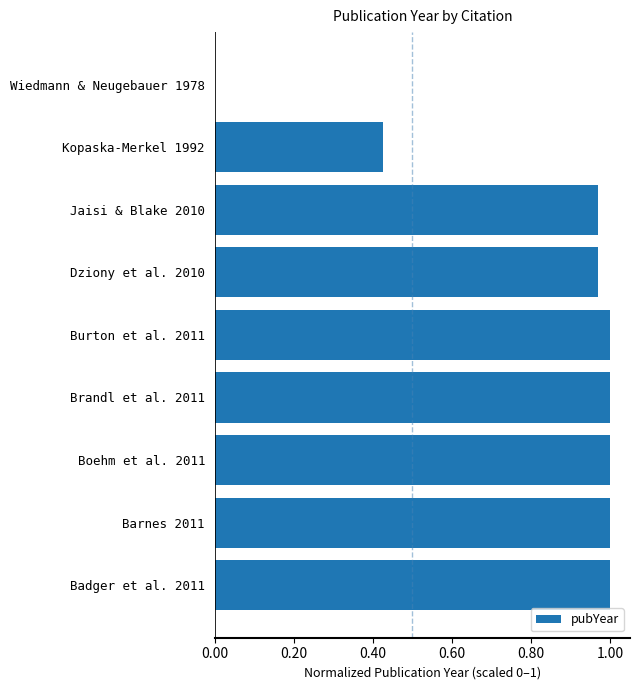

Is it true that the value at Barnes 2011 is 1.0?

True